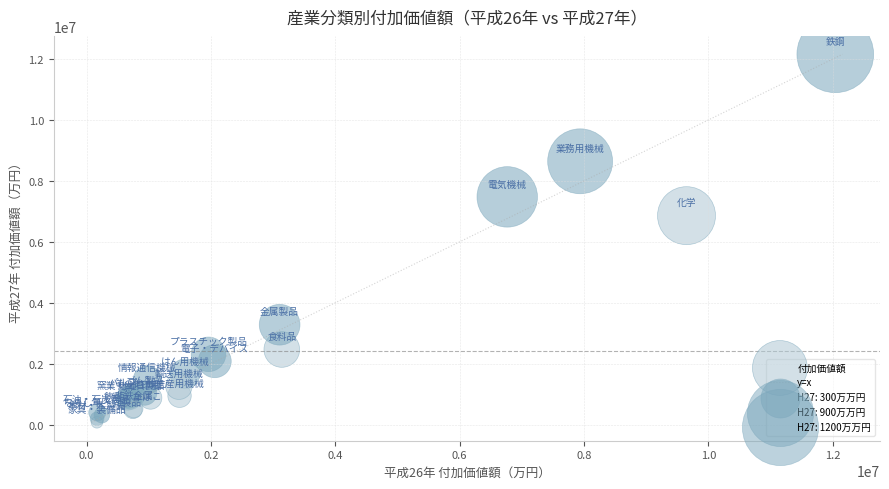

What Y value in the scatter plot is closest to 6116557?

6859460